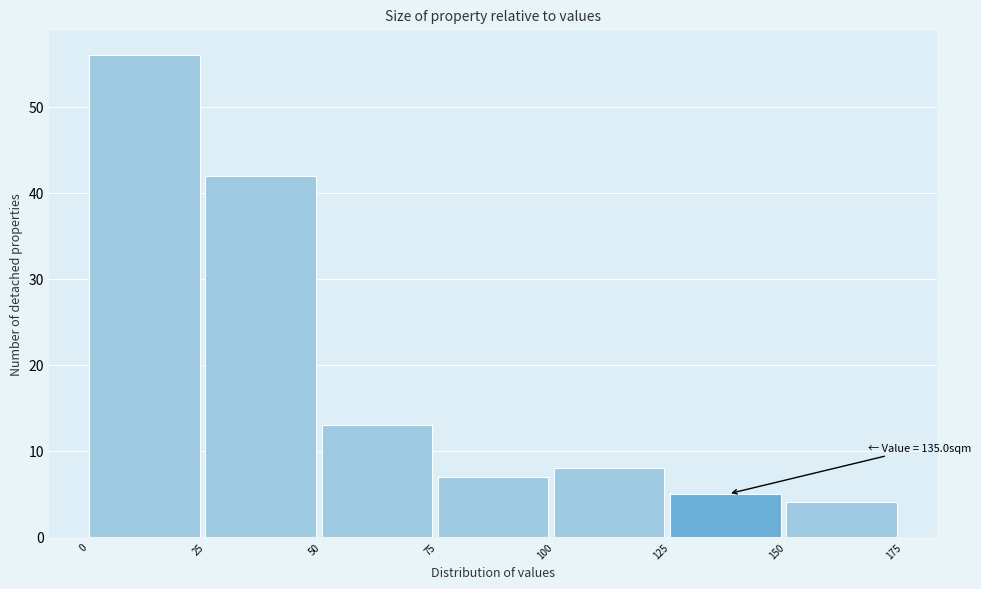

Which range on the x-axis has the tallest bar?

0 to 25